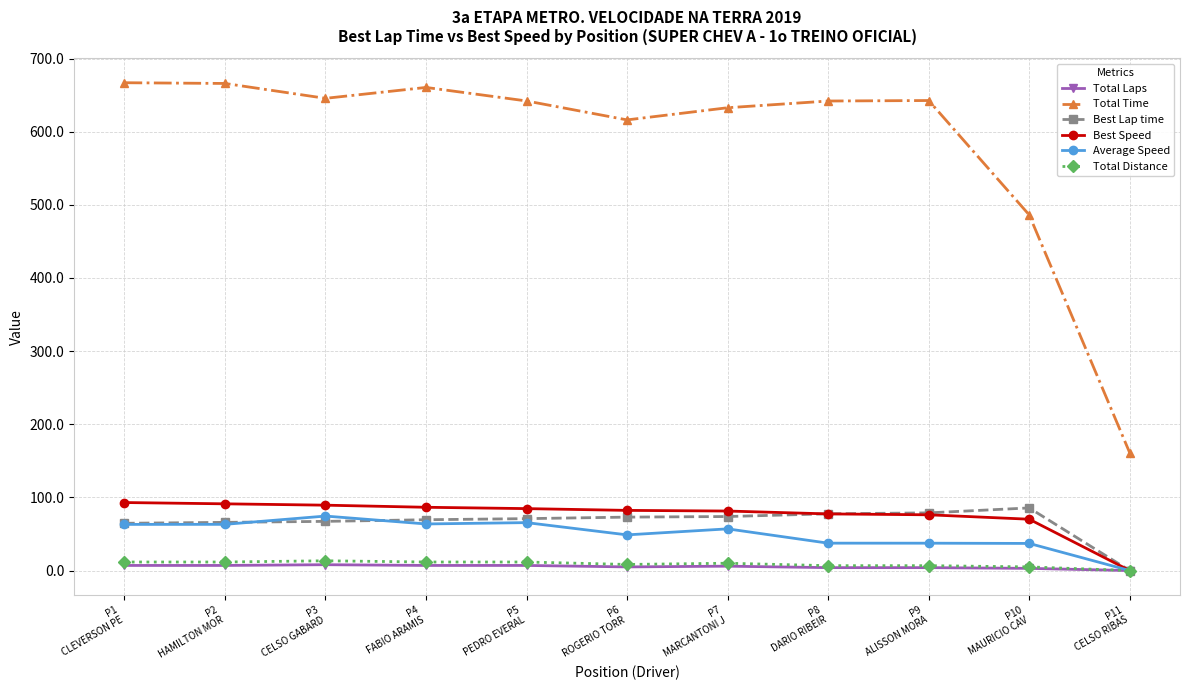

Which series has the widest spread of values?

Total Time